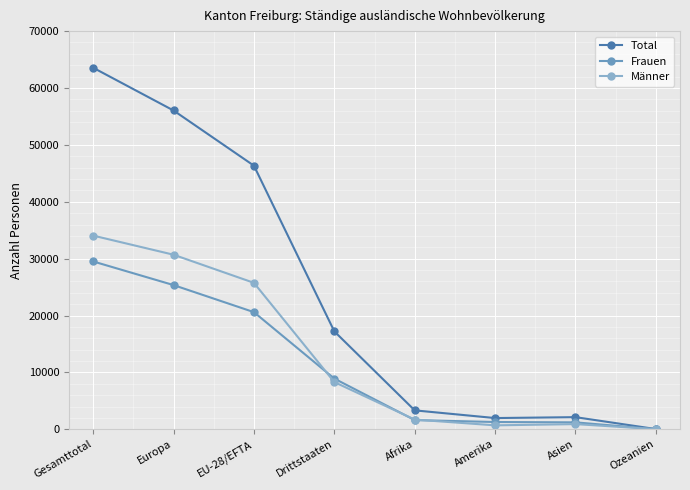

True or false: Total has more than 2 points higher than both neighbors.

False